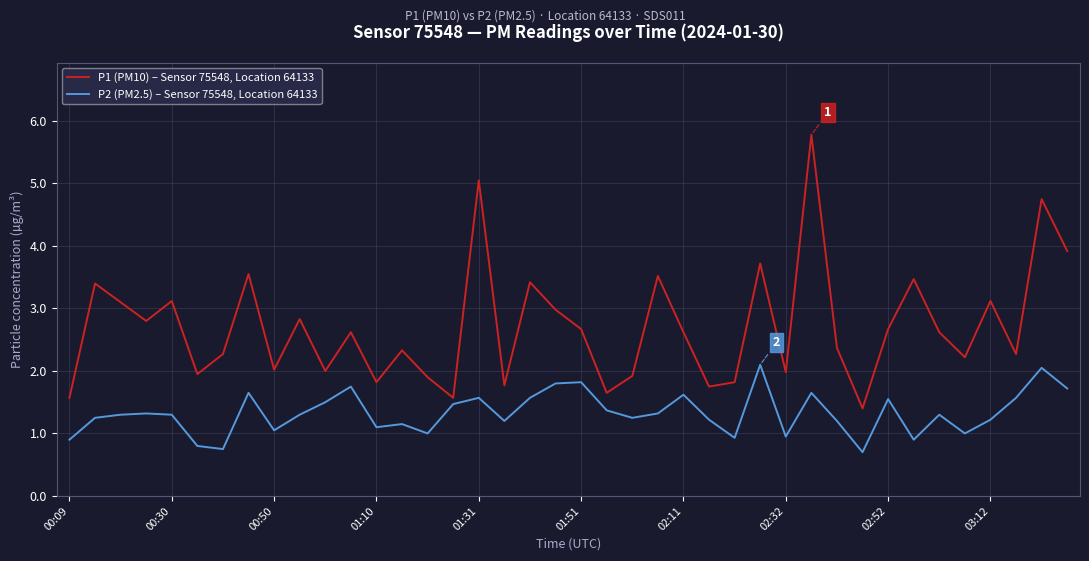

True or false: P2 (PM2.5) – Sensor 75548, Location 64133 and P1 (PM10) – Sensor 75548, Location 64133 intersect in this chart.

False